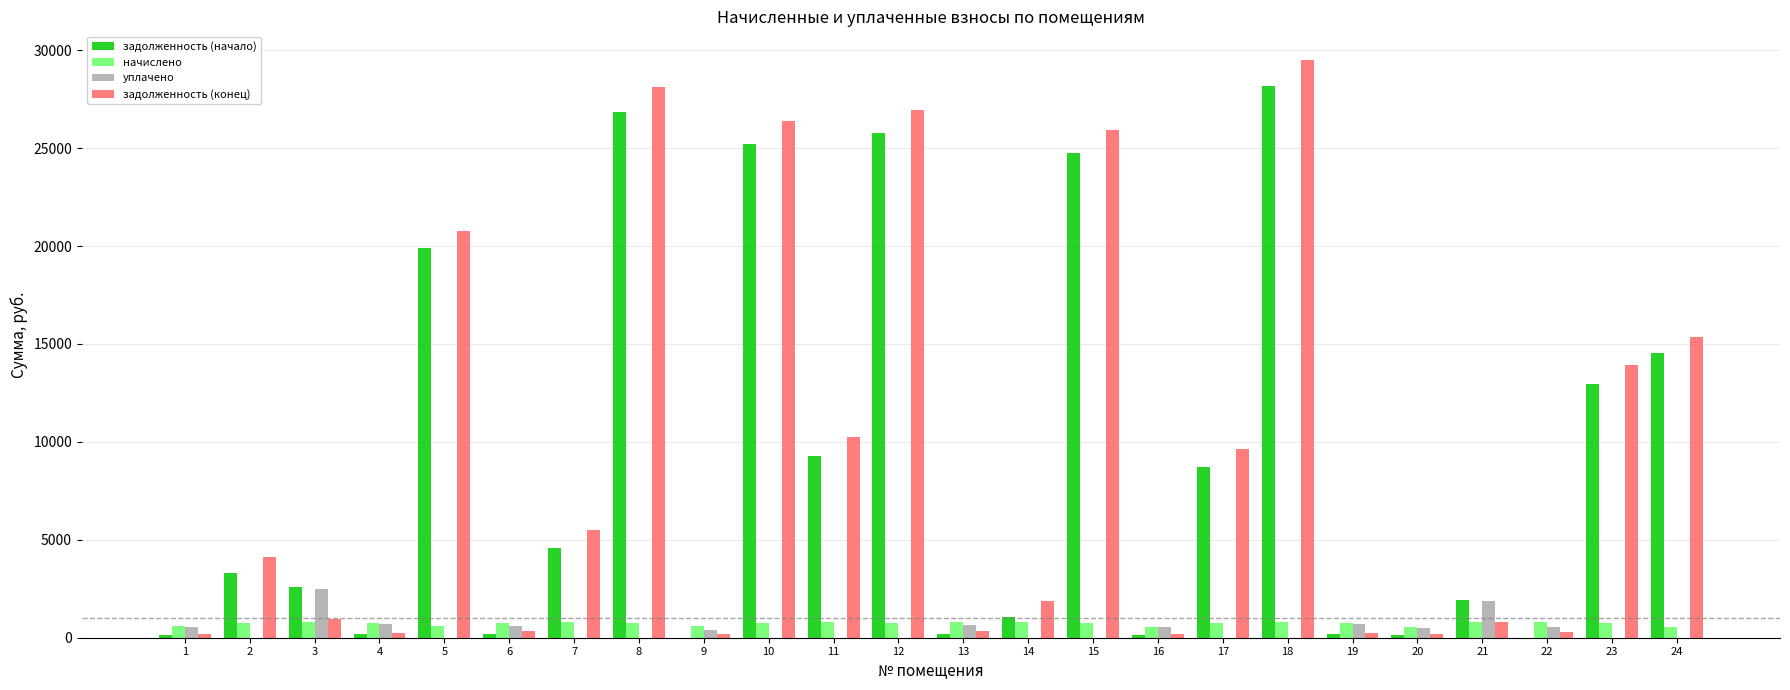

What is the sum of all уплачено values?

9477.4